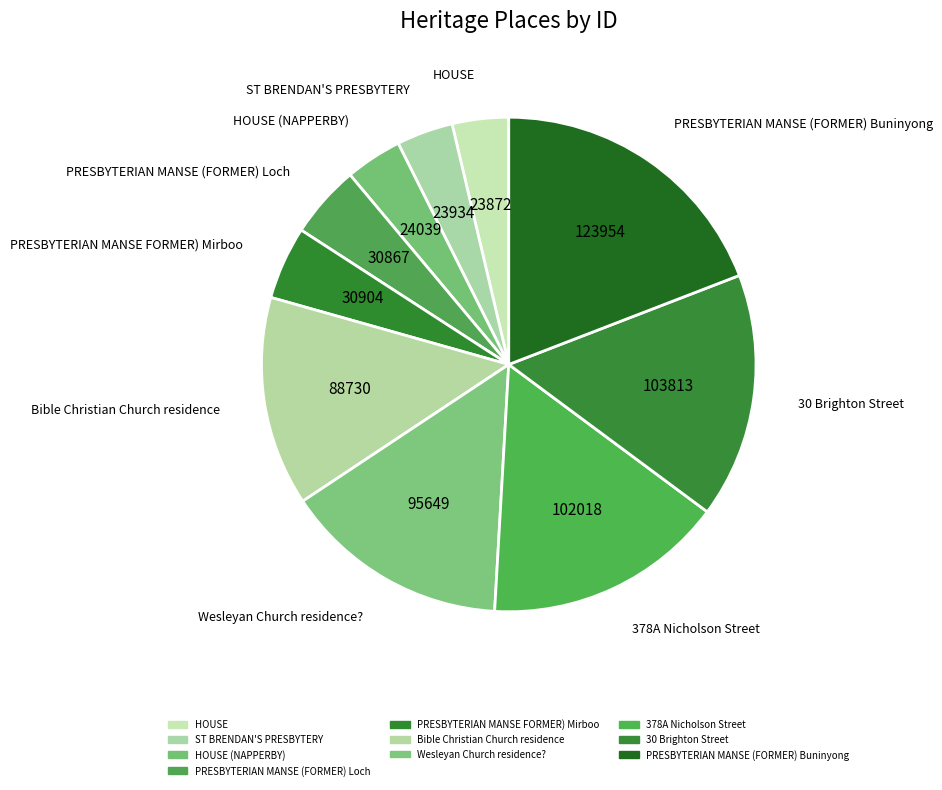

How many slices are in this pie chart?

10